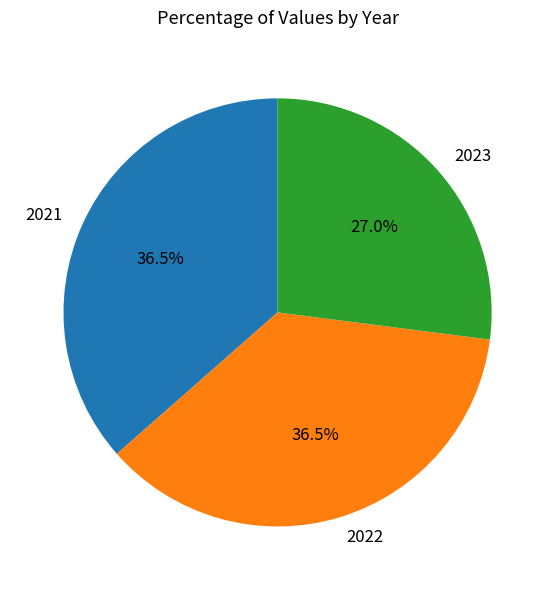

What is the ratio of the value at 2022 to the value at 2021?

1.0